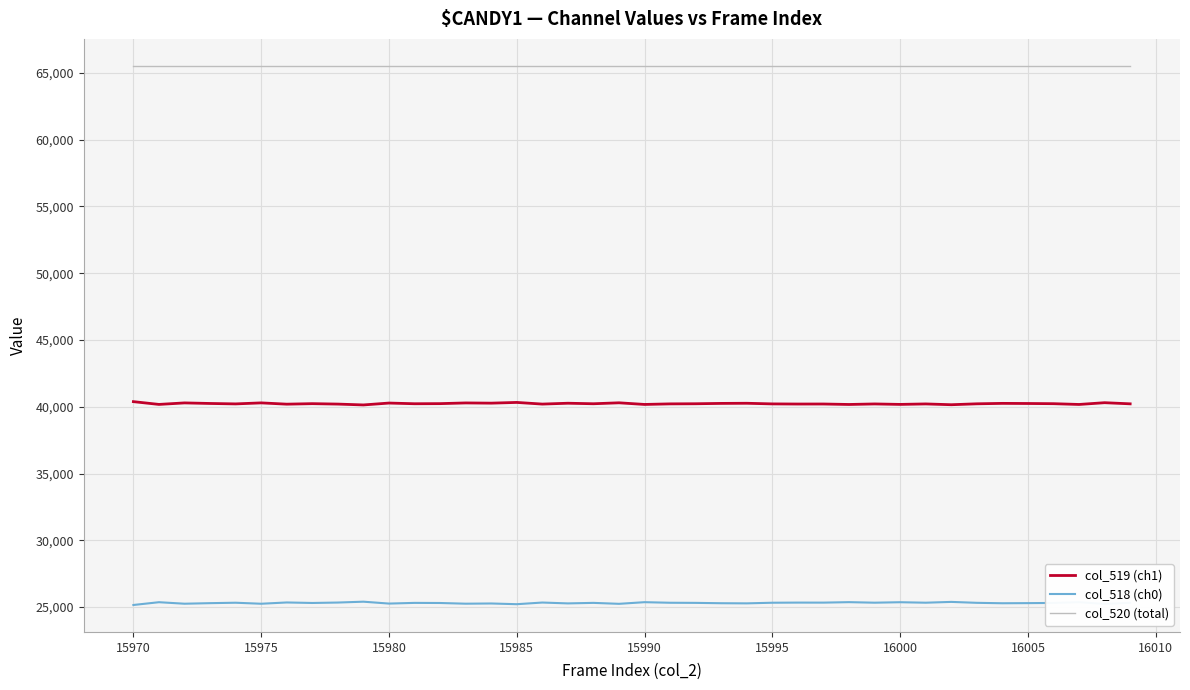

Does the chart display data point markers on the line(s)?

No